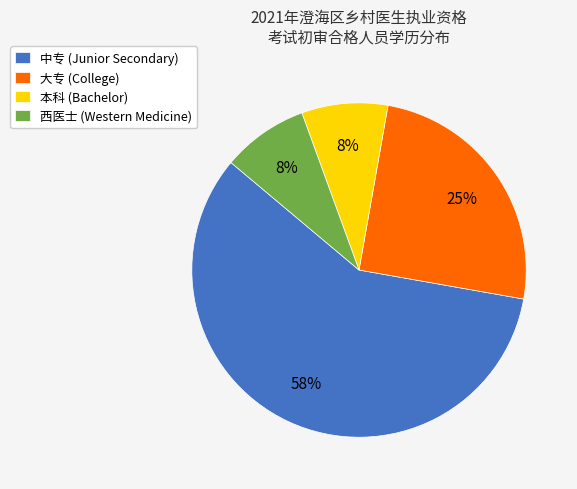

To the nearest percent, what is the combined percentage of 大专 (College) and 西医士 (Western Medicine)?

33%